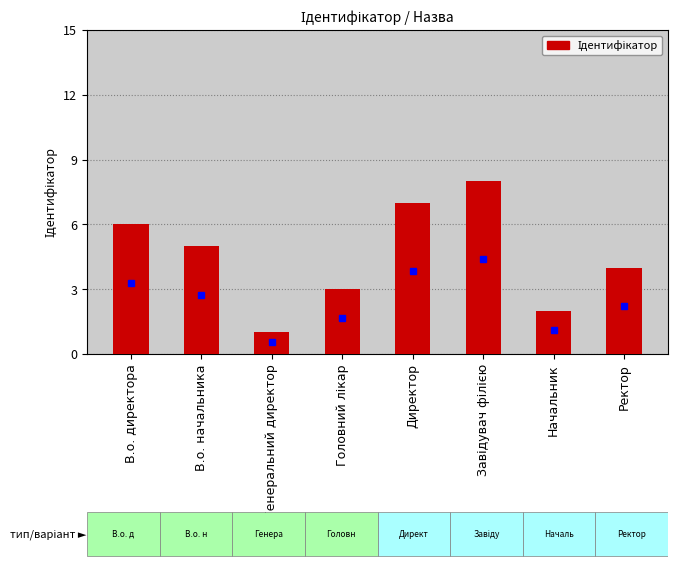

Between В.о. директора and В.о. начальника, which is larger?

В.о. директора